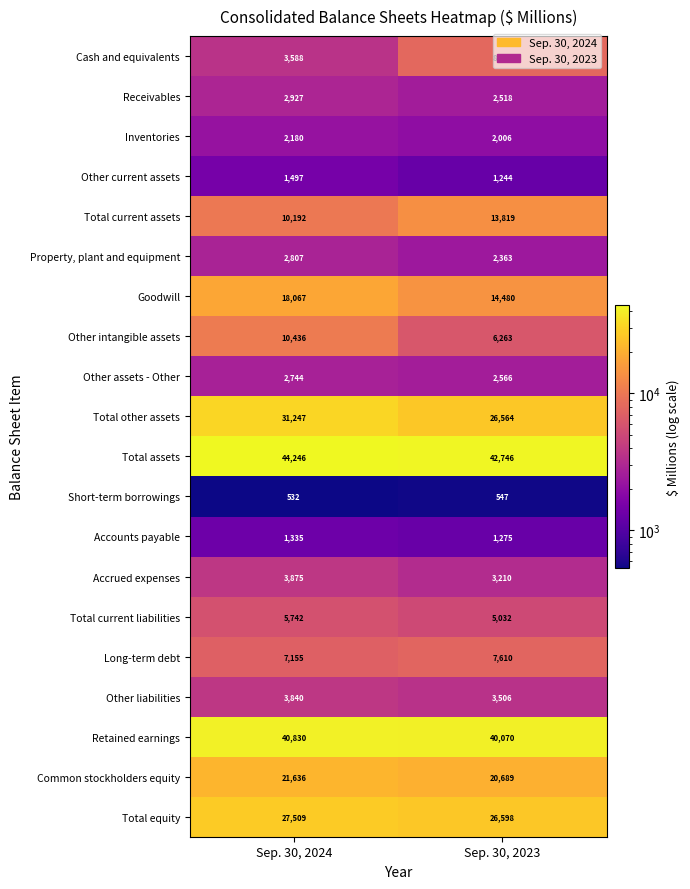

What is the total value across all series at Sep. 30, 2024?

242385